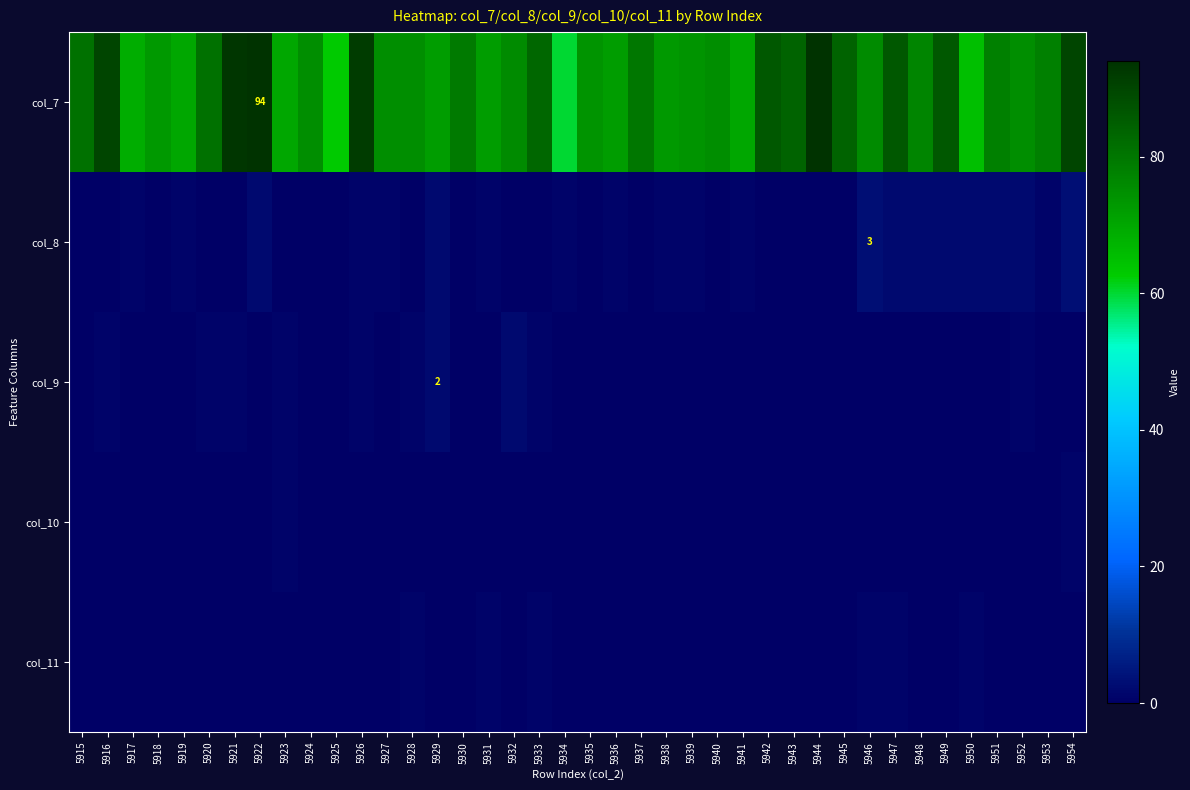

Rank the categories by col_8 value from highest to lowest.

5946, 5954, 5922, 5929, 5947, 5948, 5949, 5950, 5951, 5952, 5917, 5919, 5926, 5927, 5931, 5934, 5936, 5938, 5939, 5941, 5953, 5915, 5916, 5918, 5920, 5921, 5923, 5924, 5925, 5928, 5930, 5932, 5933, 5935, 5937, 5940, 5942, 5943, 5944, 5945